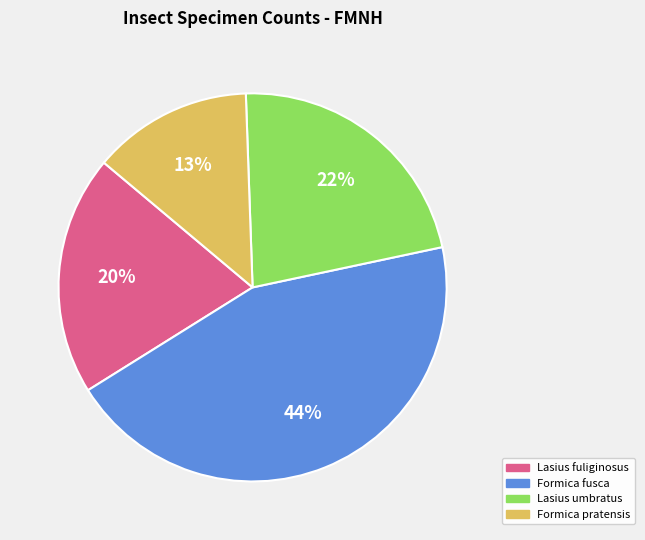

How many slices are in this pie chart?

4